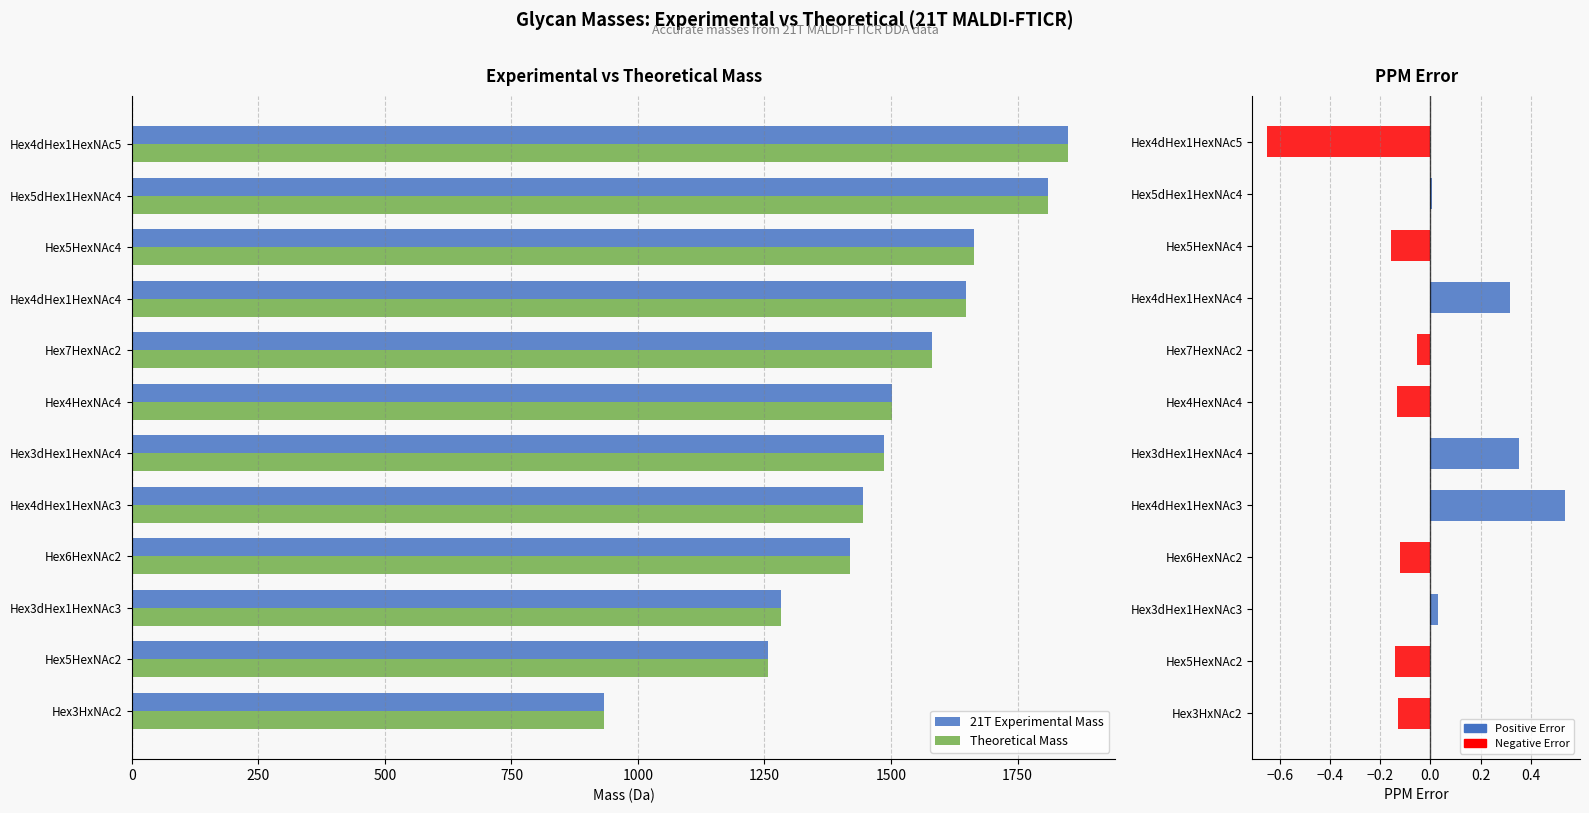

Is the value of 21T Experimental Mass at 10 greater than the value of Theoretical Mass at 250?

Yes